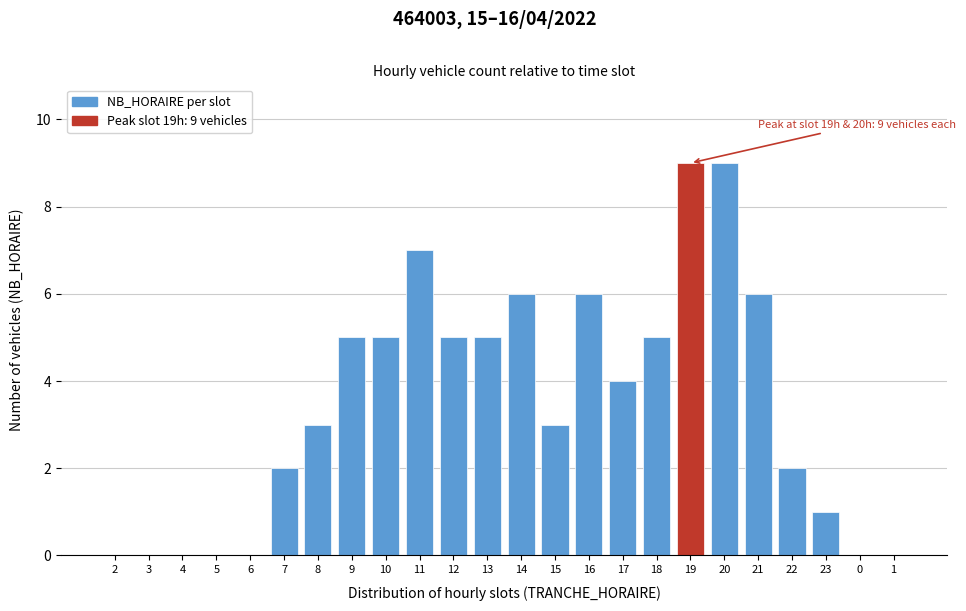

Reading left to right, list all the values displayed in this chart.

2=0	3=0	4=0	5=0	6=0	7=2	8=3	9=5	10=5	11=7	12=5	13=5	14=6	15=3	16=6	17=4	18=5	19=9	20=9	21=6	22=2	23=1	0=0	1=0